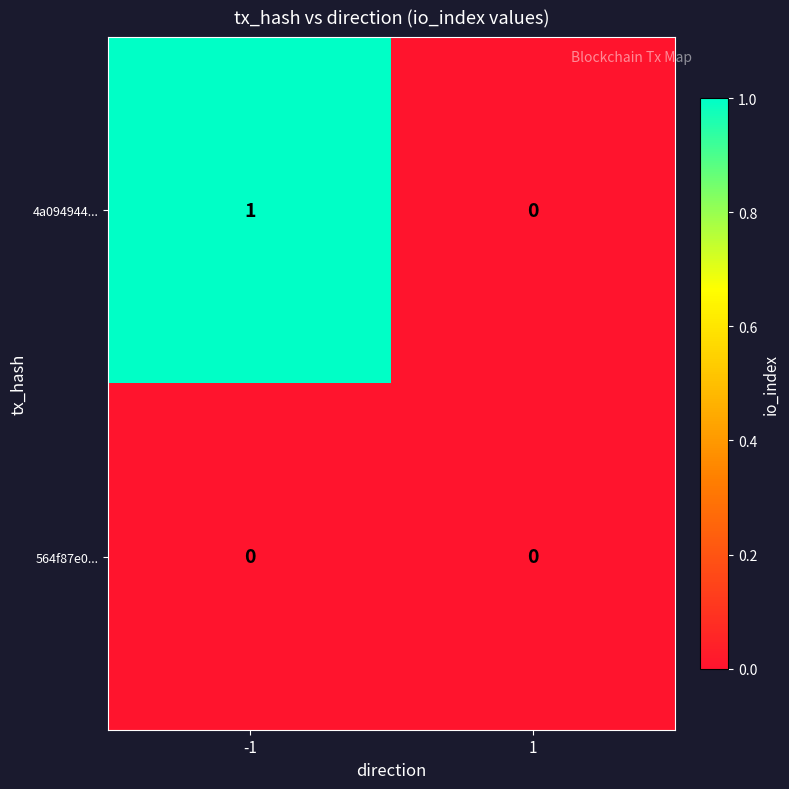

Which series has the largest total across all categories?

4a094944...